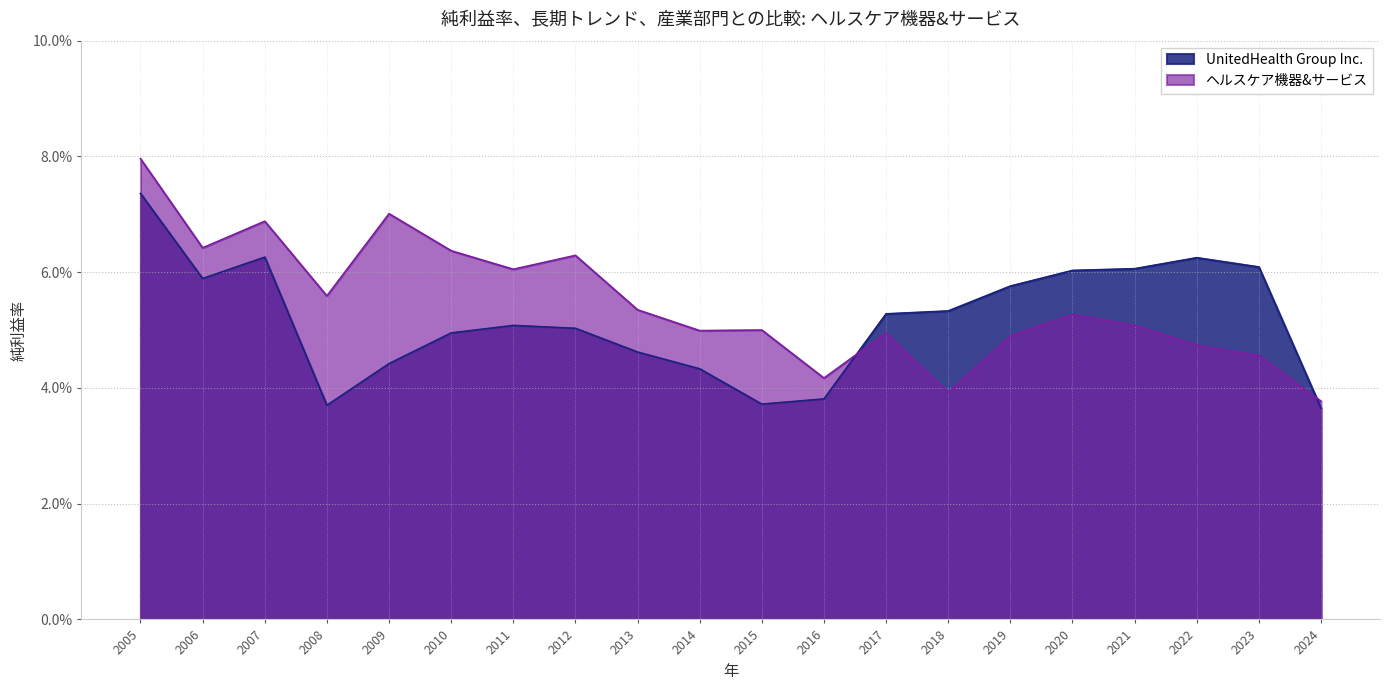

Which series has the largest range (max minus min)?

ヘルスケア機器&サービス